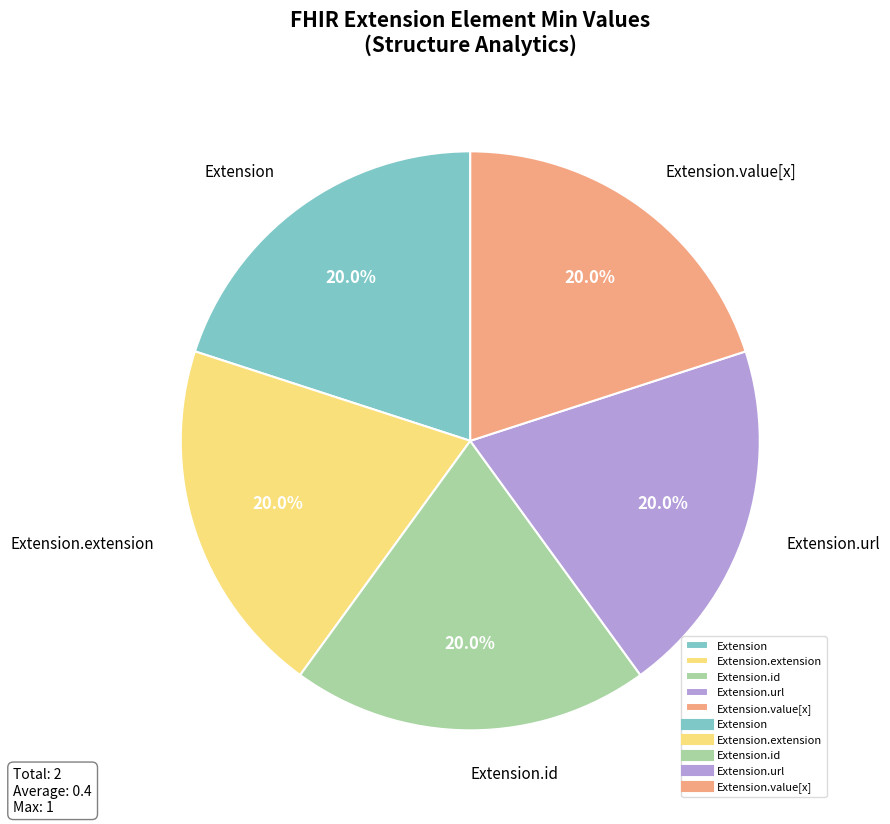

How many segments does this pie chart have?

5